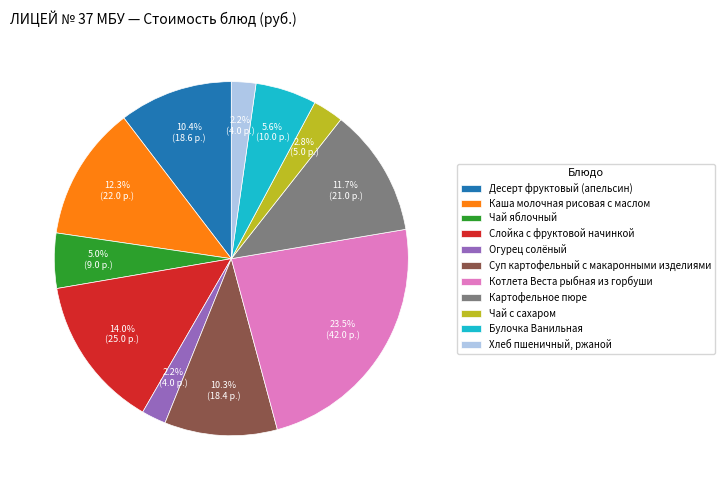

Is there a majority slice in this chart?

No